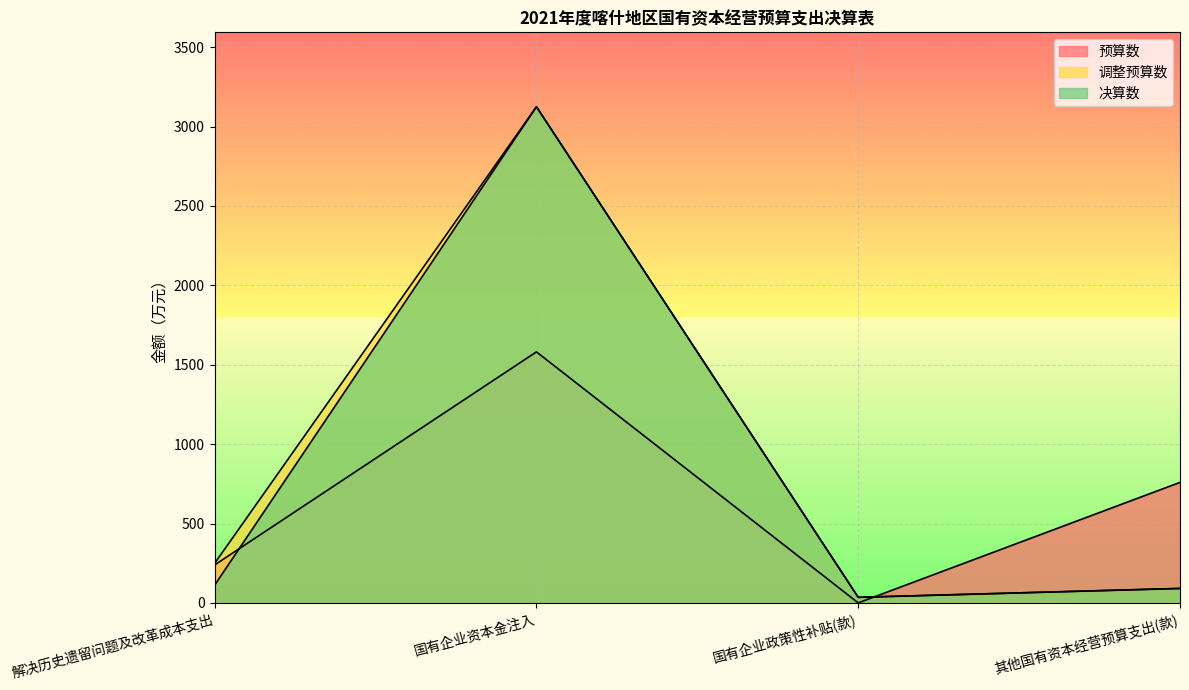

What is the label of the 1st point from the left?

解决历史遗留问题及改革成本支出